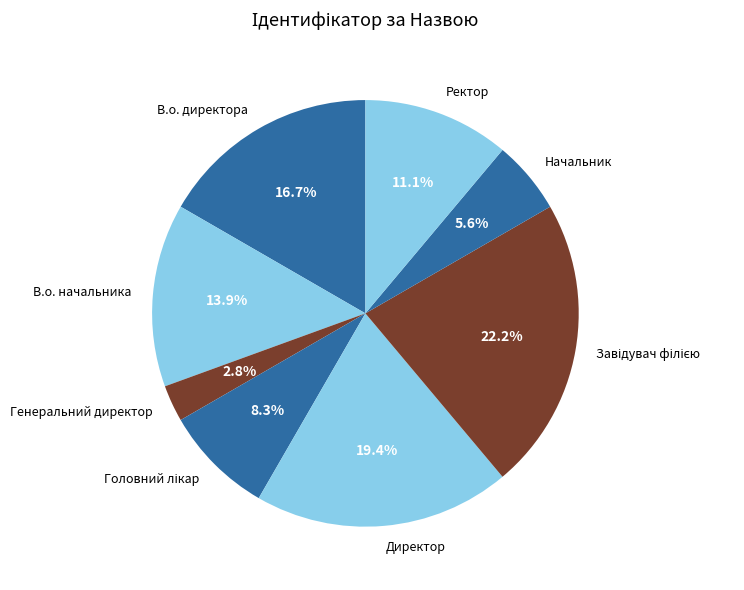

Which slice is the smallest?

Генеральний директор